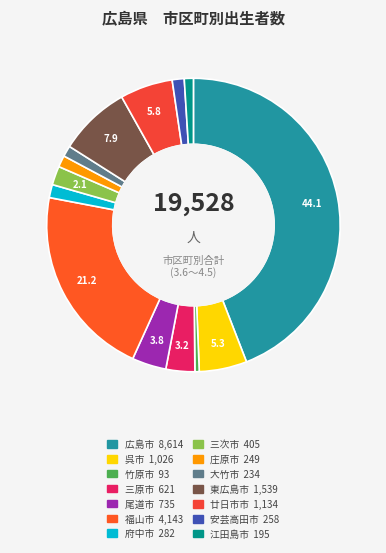

Combined, what portion of the pie is 東広島市 and 呉市?

13.1%